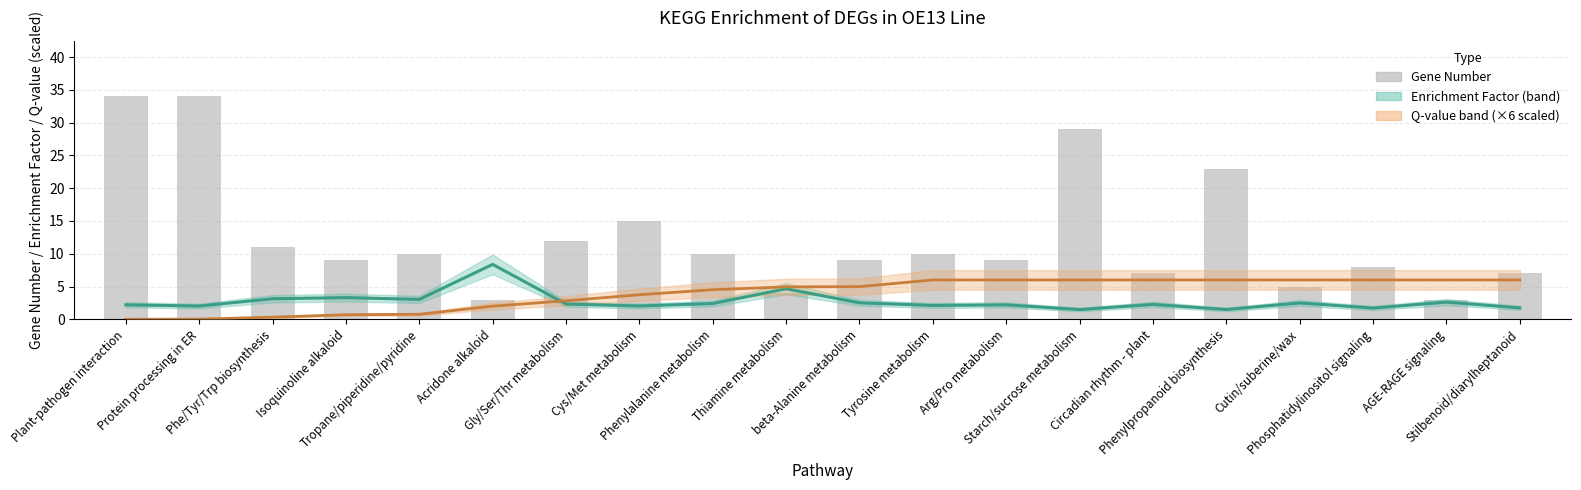

Count the number of categories in the chart.

20